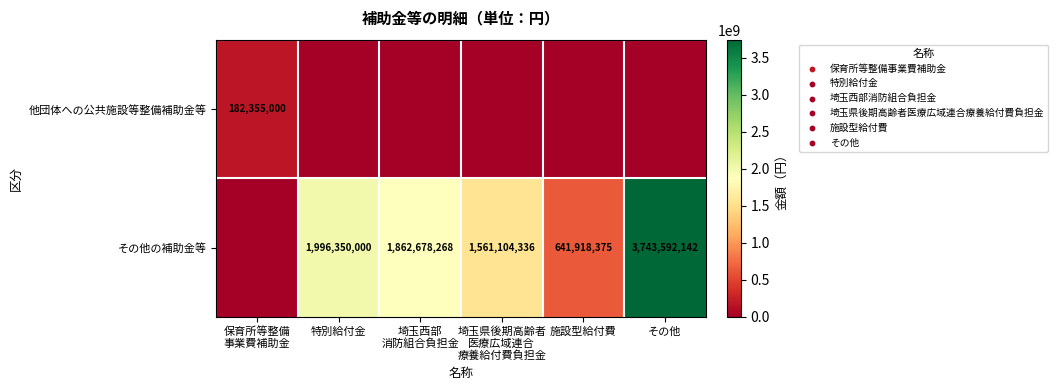

The その他の補助金等 series shows 1996350000 at 特別給付金. True or false?

True